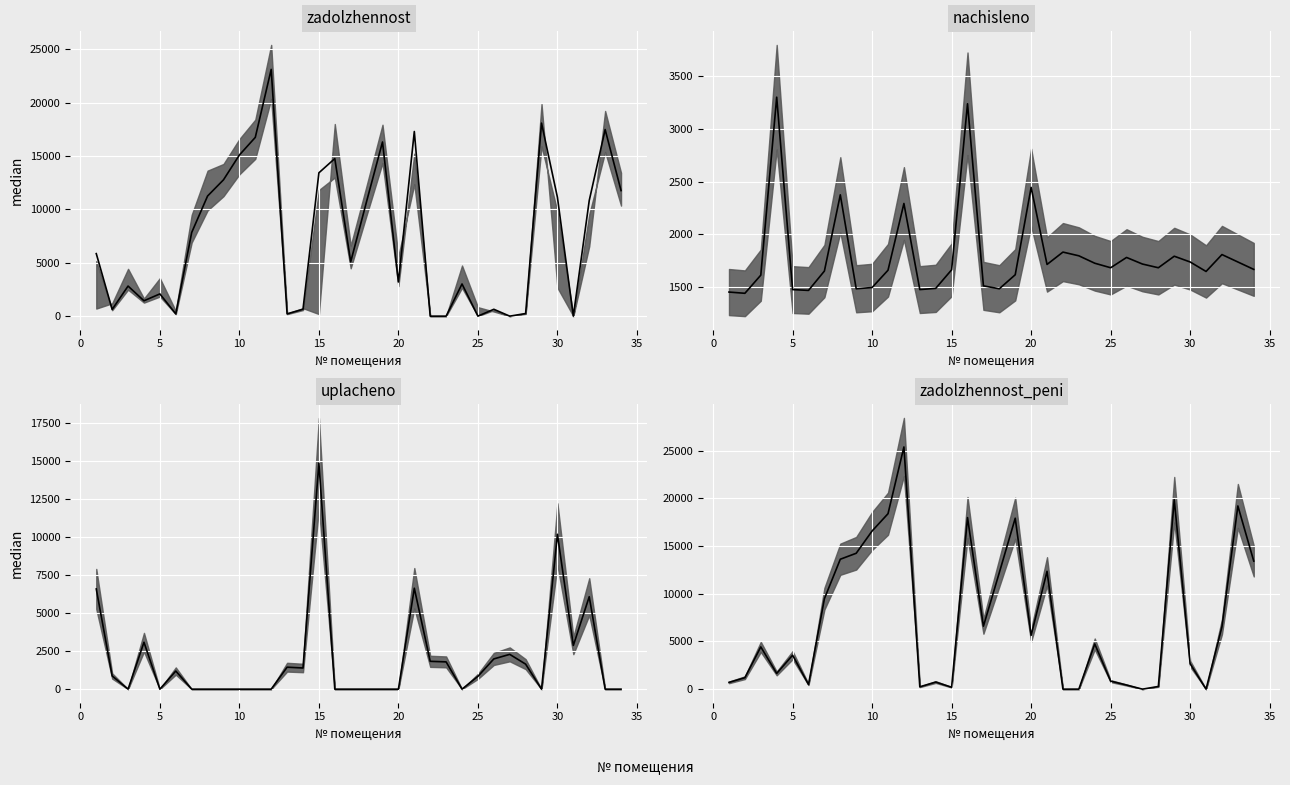

Reading right to left, what are all the values shown in this chart?

zadolzhennost: 11758.4	17470.4	10824.2	0.0	11122.4	18072.5	244.5	0.6	644.2	1.9	3014.2	0.8	0.0	17286.7	3199.9	16304.6	10739.7	5090.4	14752.0	13419.8	649.2	214.9	23101.4	16736.6	15086.6	12763.1	11248.4	7831.5	213.4	2082.9	1439.0	2817.3	629.4	5854.4
zadolzhennost_peni: 13427.6	19209.8	6545.2	0.0	2661.8	19866.5	281.3	0.0	434.5	842.7	4741.9	2.1	0.0	12355.2	5645.2	17923.1	12225.6	6603.6	17989.0	197.9	744.9	246.3	25394.6	18398.0	16584.2	14249.0	13623.5	9485.1	490.0	3561.0	1649.7	4431.9	1202.5	709.9
nachisleno: 1669.2	1739.4	1809.6	1649.7	1739.4	1794.0	1684.8	1719.9	1782.3	1684.8	1727.7	1797.9	1833.0	1716.0	2445.3	1618.5	1485.9	1513.2	3237.0	1665.3	1489.8	1478.1	2293.2	1661.4	1497.6	1485.9	2375.1	1653.6	1470.3	1478.1	3299.4	1614.6	1443.0	1454.7
uplacheno: 0.0	0.0	6088.6	2878.0	10200.0	0.0	1648.0	2291.9	1992.0	844.0	0.0	1796.5	1832.4	6647.5	0.0	0.0	0.0	0.0	0.0	14887.2	1394.1	1446.6	0.0	0.0	0.0	0.0	0.0	0.0	1193.7	0.0	3088.7	0.0	869.9	6599.2